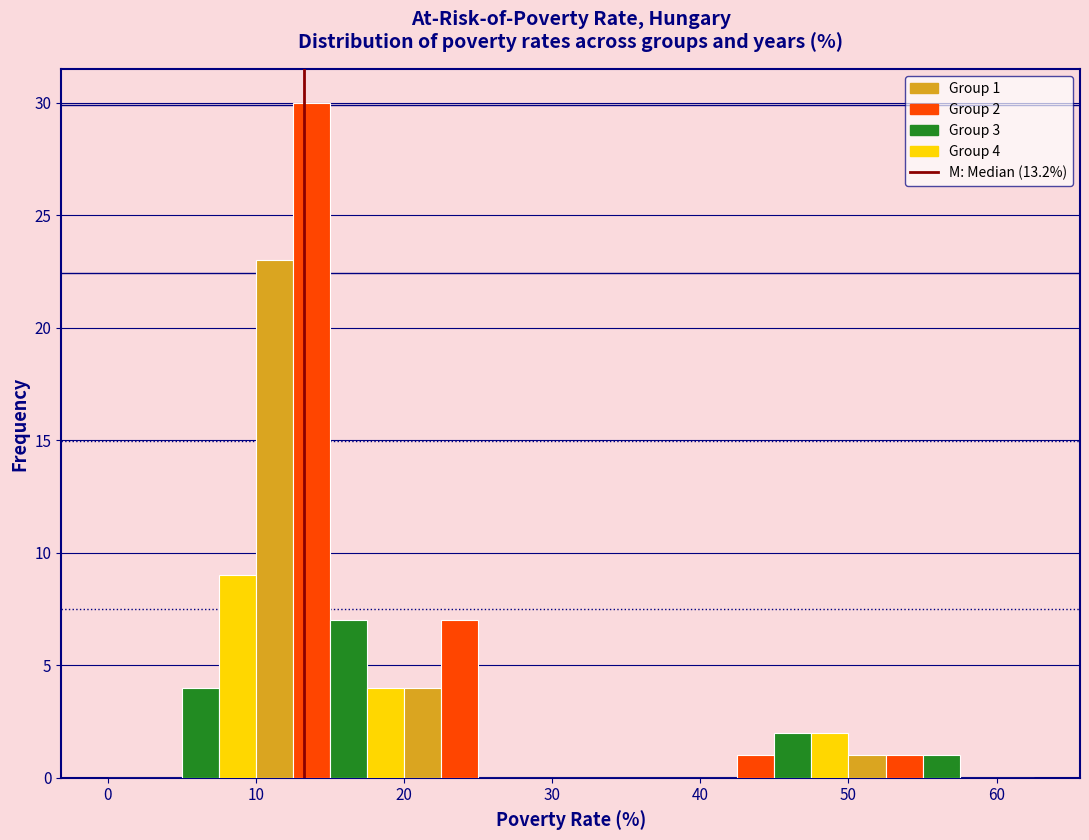

Around what value on the x-axis is the tallest bar? Give the approximate position of its centre, as read against the axis.

14